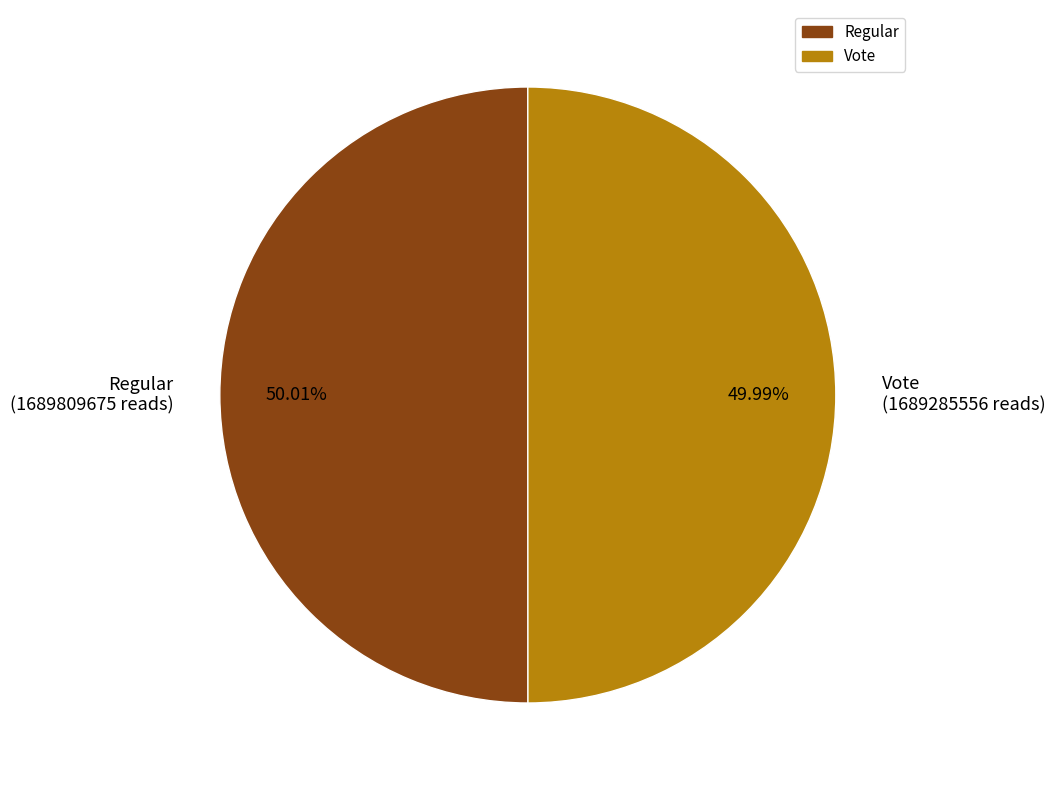

To the nearest percent, what portion does Regular represent?

50%